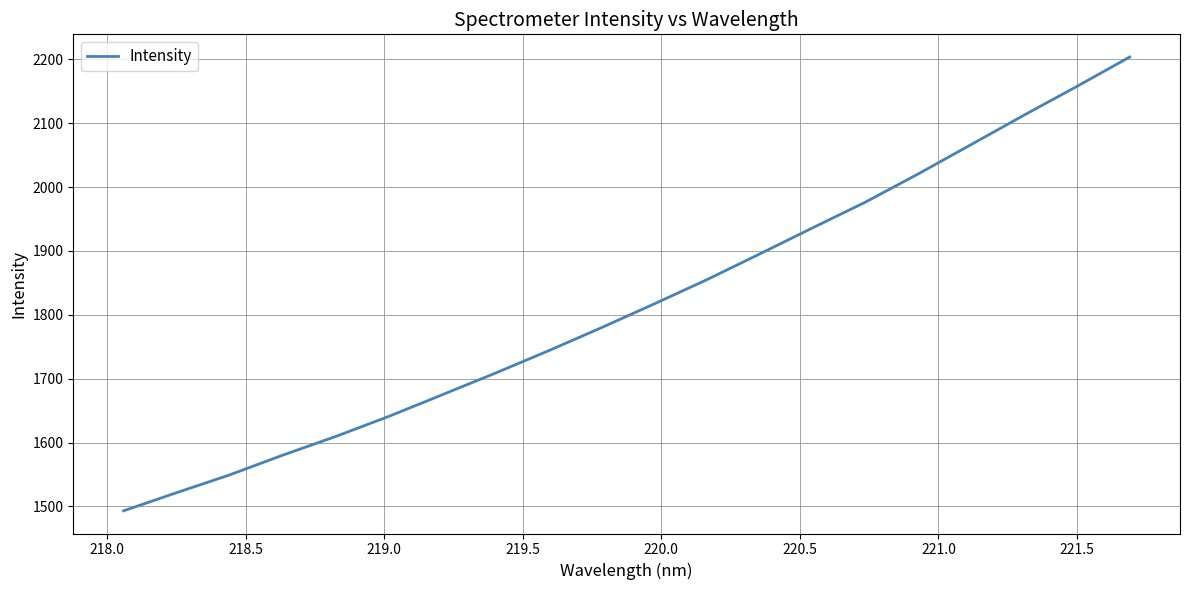

What is the maximum value shown in the chart?

2203.5